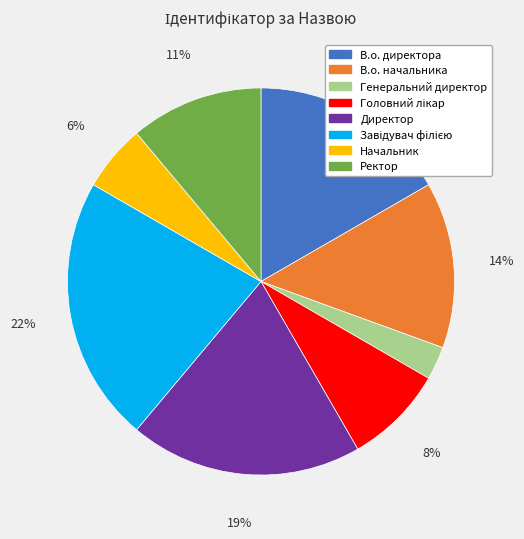

Is there any slice that represents more than half of the pie?

No